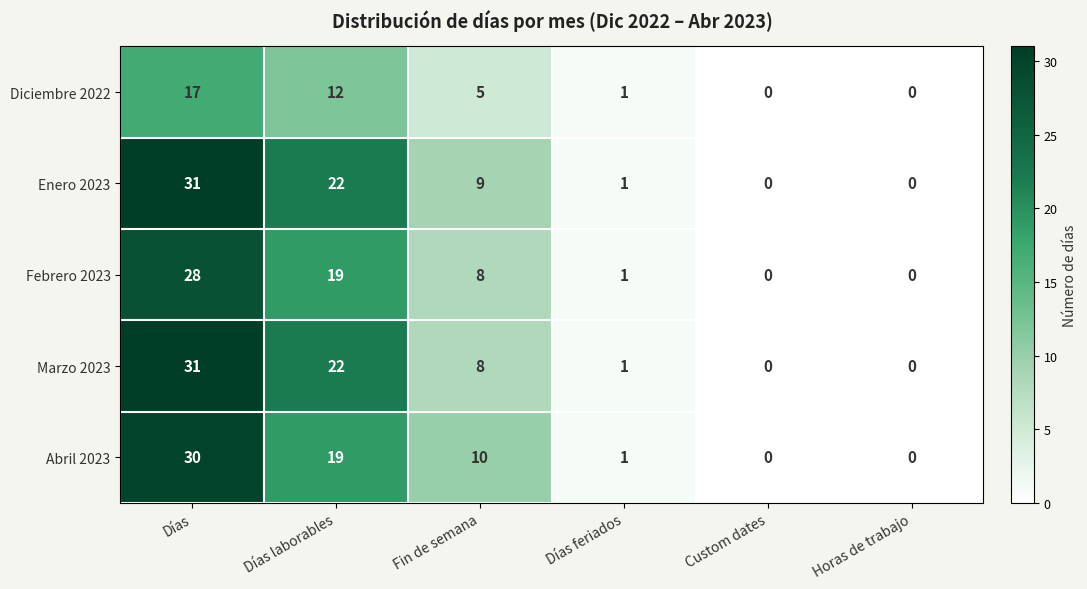

At how many categories does at least one series exceed 6?

3